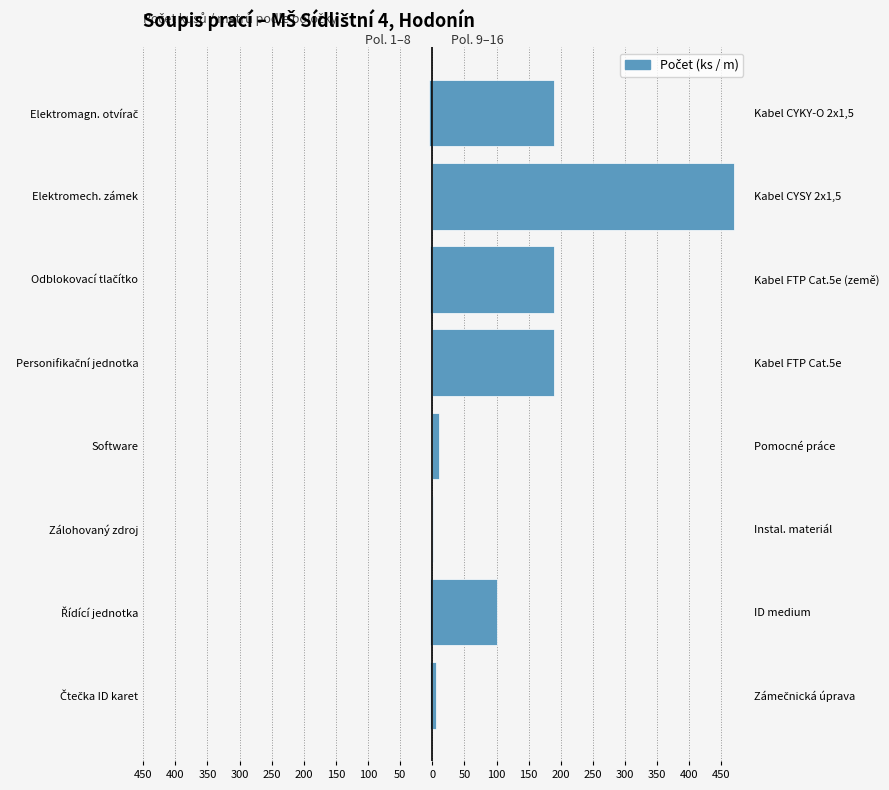

Is the value of Pol. 1–8 (ks) at Elektromech. zámek greater than the value of Pol. 9–16 (ks/m) at Software?

No